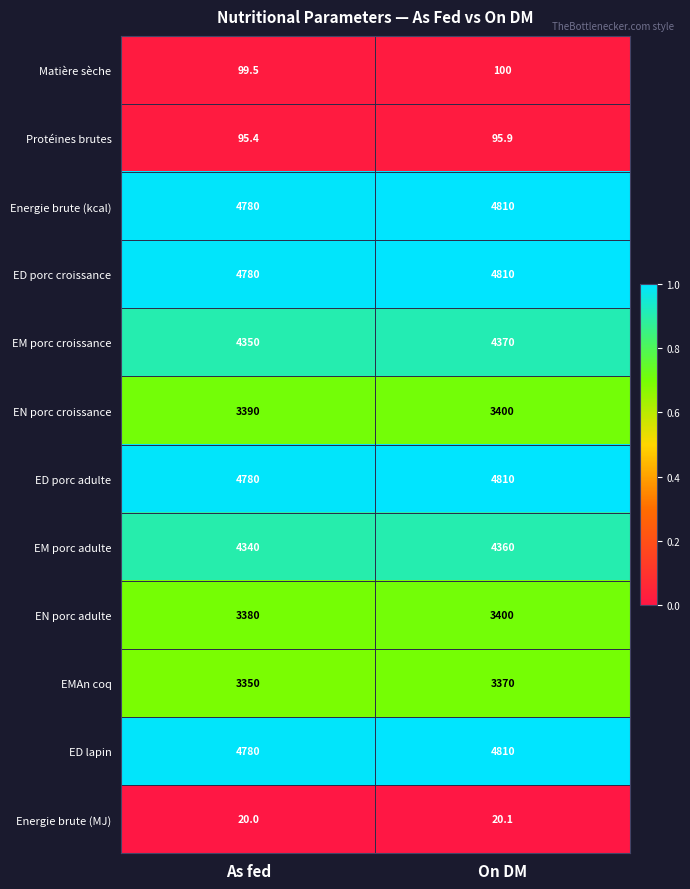

What is the total value across all series at On DM?

38356.0